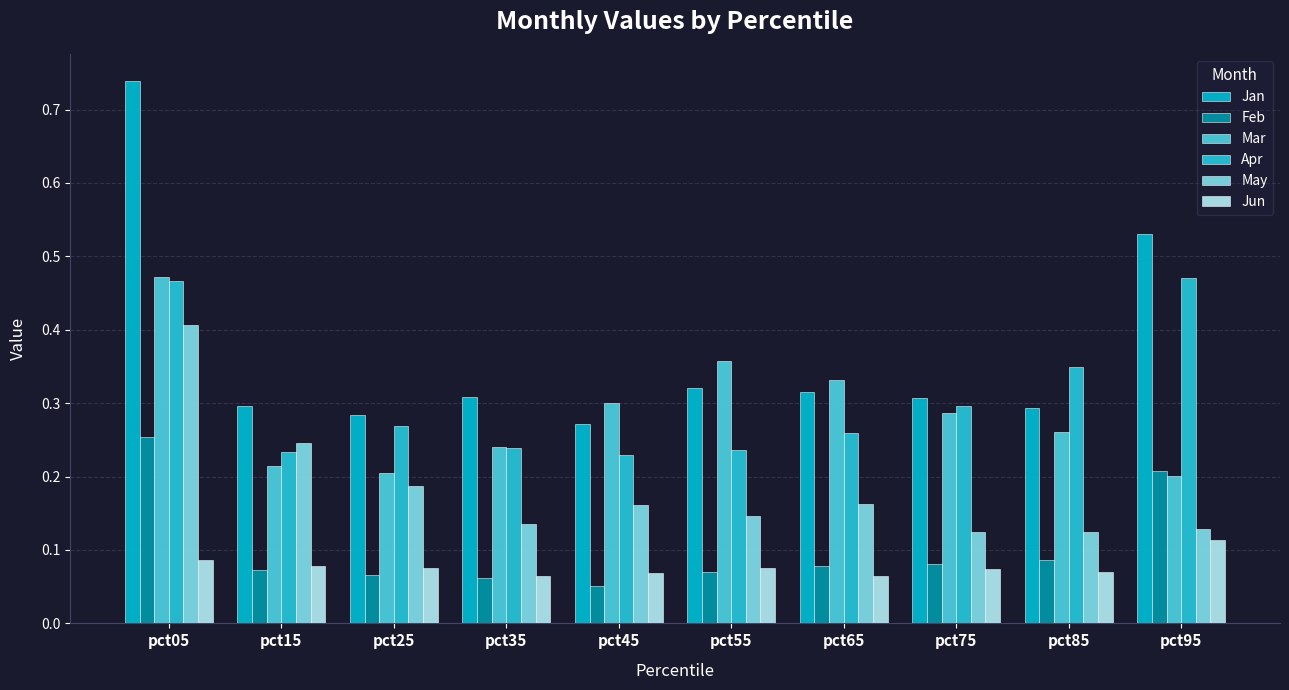

Reading left to right, what are all the values shown in this chart?

Jan: 0.7	0.3	0.3	0.3	0.3	0.3	0.3	0.3	0.3	0.5
Feb: 0.3	0.1	0.1	0.1	0.1	0.1	0.1	0.1	0.1	0.2
Mar: 0.5	0.2	0.2	0.2	0.3	0.4	0.3	0.3	0.3	0.2
Apr: 0.5	0.2	0.3	0.2	0.2	0.2	0.3	0.3	0.3	0.5
May: 0.4	0.2	0.2	0.1	0.2	0.1	0.2	0.1	0.1	0.1
Jun: 0.1	0.1	0.1	0.1	0.1	0.1	0.1	0.1	0.1	0.1